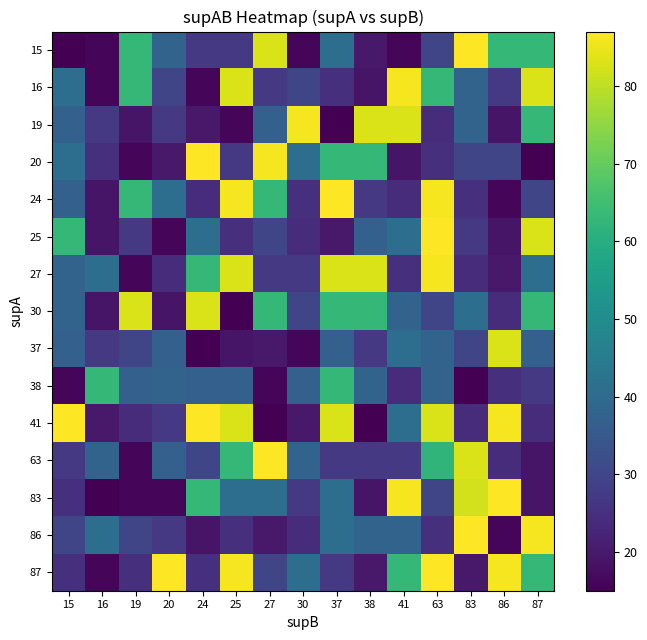

Reading left to right, list all the values displayed in this chart.

15: 15=15	16=16	19=63	20=38	24=27	25=27	27=83	30=16	37=41	38=20	41=16	63=30	83=87	86=63	87=63
16: 15=41	16=16	19=63	20=30	24=16	25=83	27=27	30=30	37=25	38=19	41=86	63=63	83=38	86=27	87=83
19: 15=37	16=27	19=19	20=27	24=20	25=16	27=37	30=86	37=15	38=83	41=83	63=24	83=38	86=19	87=63
20: 15=41	16=25	19=16	20=20	24=87	25=27	27=86	30=41	37=63	38=63	41=19	63=25	83=30	86=30	87=15
24: 15=37	16=19	19=63	20=41	24=24	25=86	27=63	30=25	37=87	38=27	41=24	63=86	83=25	86=16	87=30
25: 15=63	16=19	19=27	20=16	24=41	25=25	27=30	30=24	37=20	38=37	41=41	63=87	83=27	86=19	87=83
27: 15=38	16=41	19=16	20=24	24=63	25=83	27=27	30=27	37=83	38=83	41=25	63=86	83=24	86=20	87=41
30: 15=38	16=19	19=83	20=19	24=83	25=15	27=63	30=30	37=63	38=63	41=38	63=30	83=41	86=24	87=63
37: 15=37	16=27	19=30	20=37	24=15	25=19	27=20	30=16	37=37	38=27	41=41	63=38	83=30	86=83	87=37
38: 15=16	16=63	19=37	20=38	24=37	25=37	27=16	30=37	37=63	38=38	41=24	63=38	83=15	86=25	87=27
41: 15=87	16=20	19=24	20=27	24=87	25=83	27=15	30=20	37=83	38=15	41=41	63=83	83=24	86=86	87=24
63: 15=27	16=38	19=16	20=37	24=30	25=63	27=87	30=38	37=27	38=27	41=27	63=62	83=83	86=24	87=19
83: 15=25	16=15	19=16	20=16	24=63	25=41	27=41	30=27	37=41	38=19	41=86	63=30	83=82	86=87	87=19
86: 15=30	16=41	19=30	20=27	24=19	25=25	27=20	30=24	37=41	38=38	41=38	63=25	83=87	86=16	87=86
87: 15=25	16=16	19=25	20=87	24=25	25=86	27=30	30=41	37=27	38=20	41=63	63=87	83=20	86=86	87=63